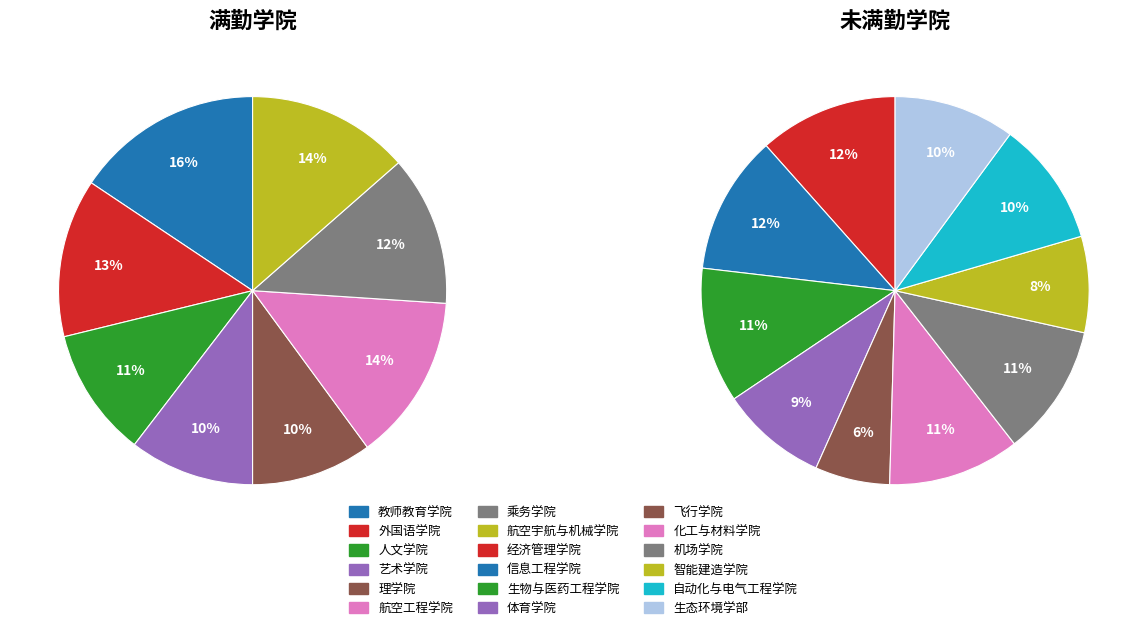

What is the largest slice in the pie chart?

教师教育学院